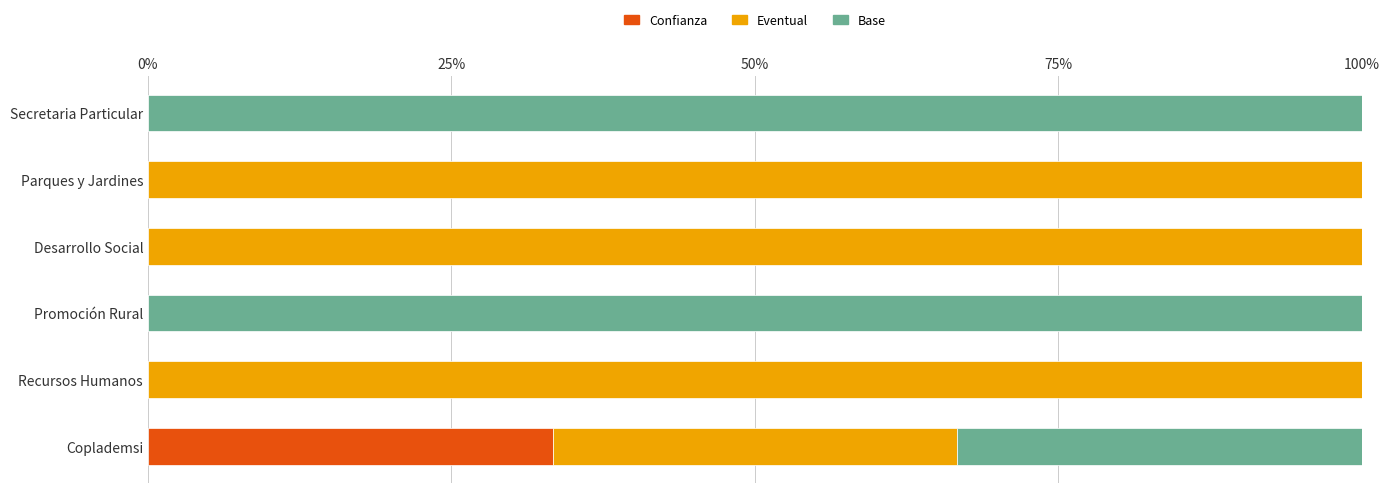

The Confianza series shows 33.3 at Coplademsi. True or false?

True